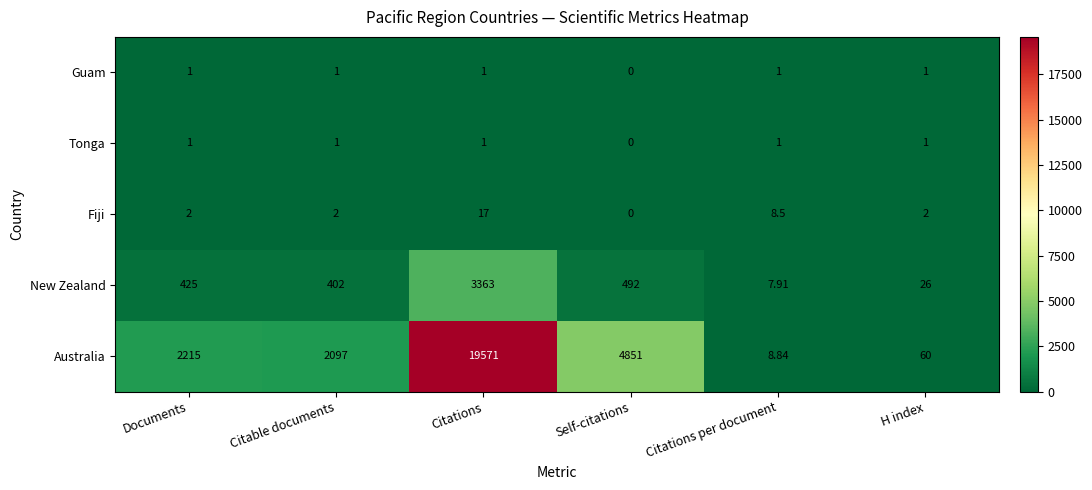

Where is Australia nearest to the value 9789?

Self-citations